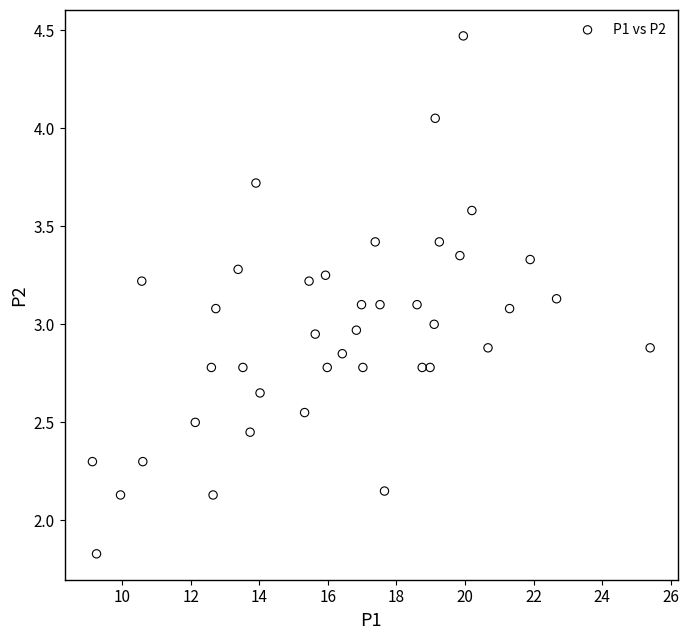

What is the range of X values (max minus min)?

16.3